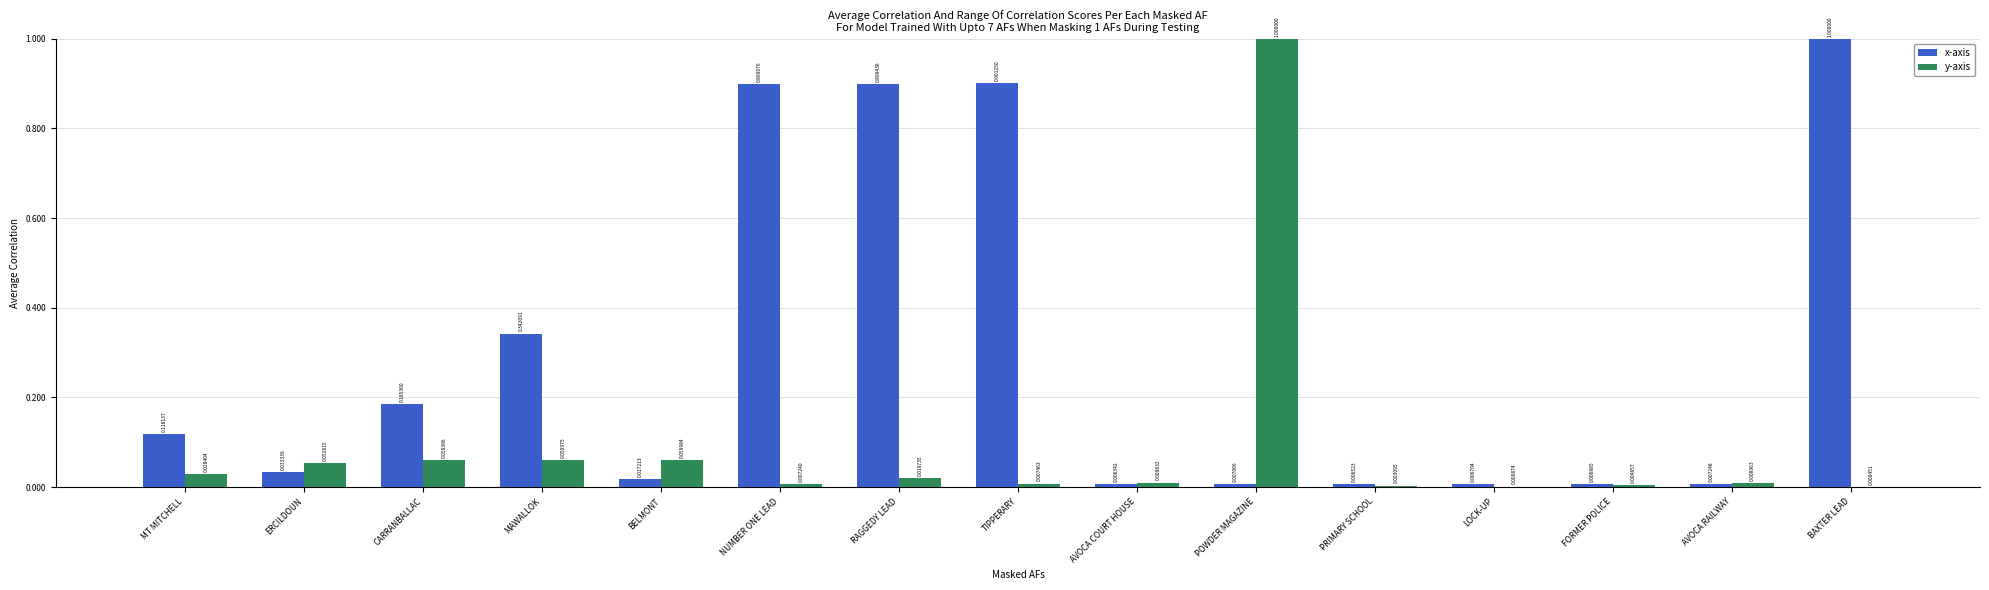

Which series has the largest total across all categories?

x-axis